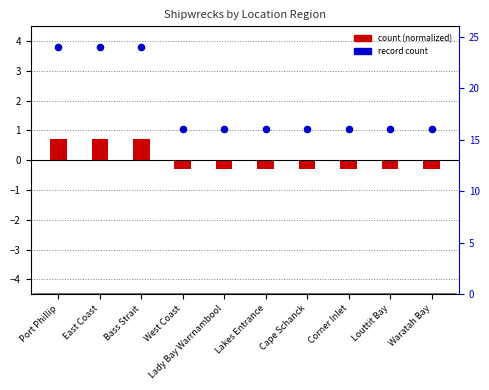

Which series reaches the minimum Y coordinate?

count (normalized)